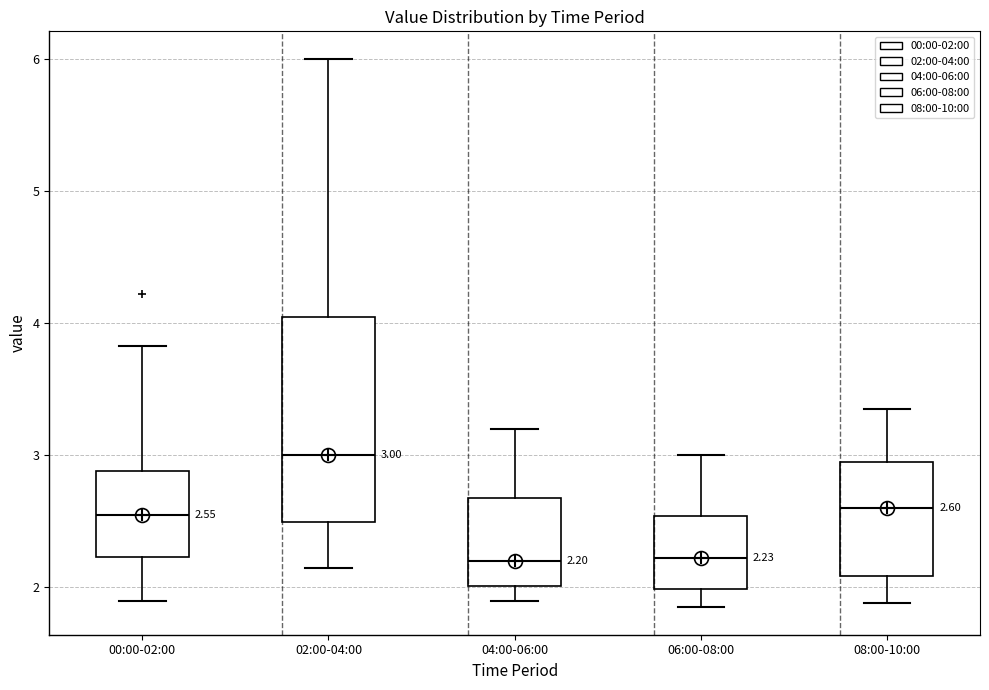

Which box's median line is the highest?

02:00-04:00